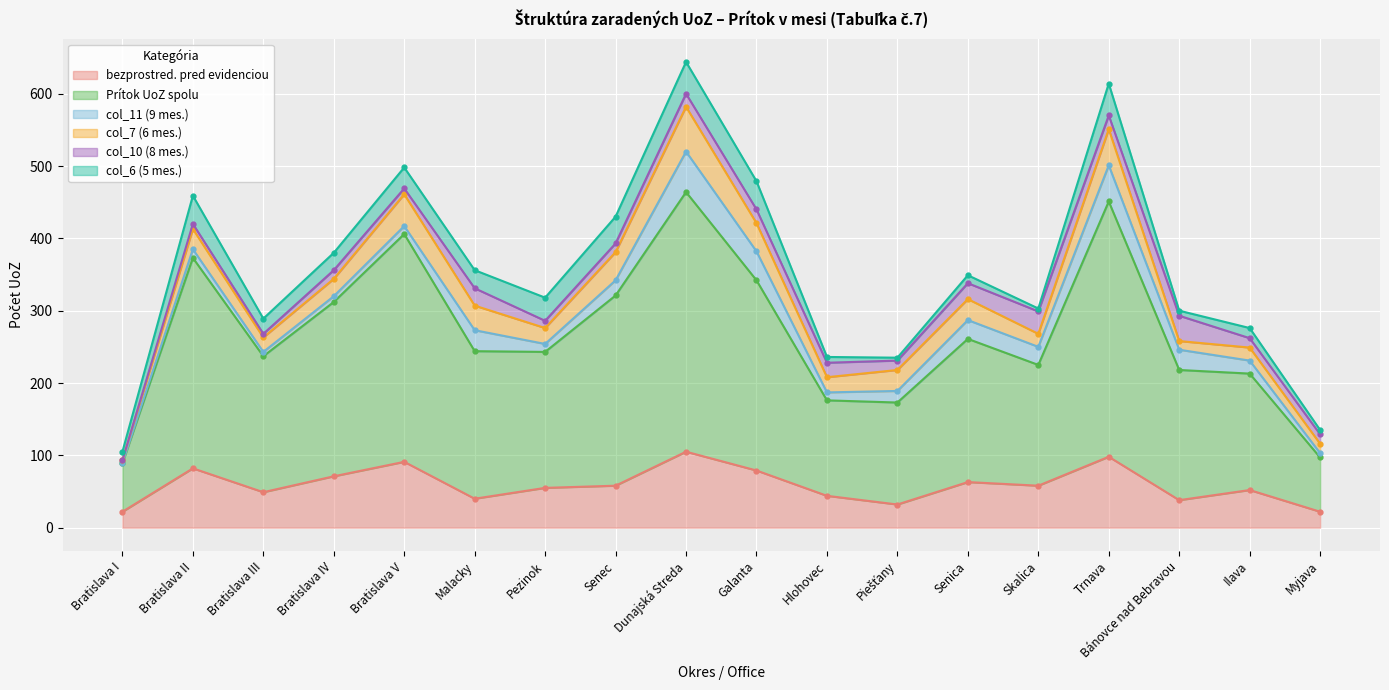

The bezprostred. pred evidenciou series shows 20 at Bratislava IV. True or false?

False